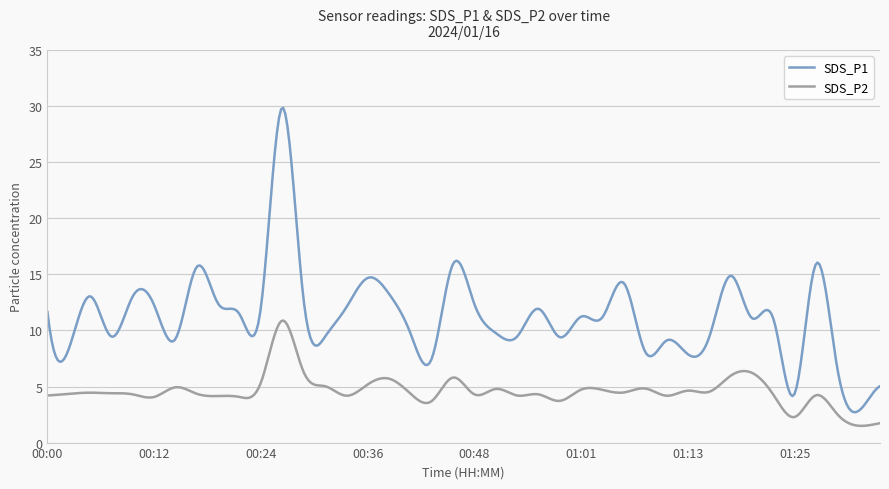

How many lines are shown in the chart?

2